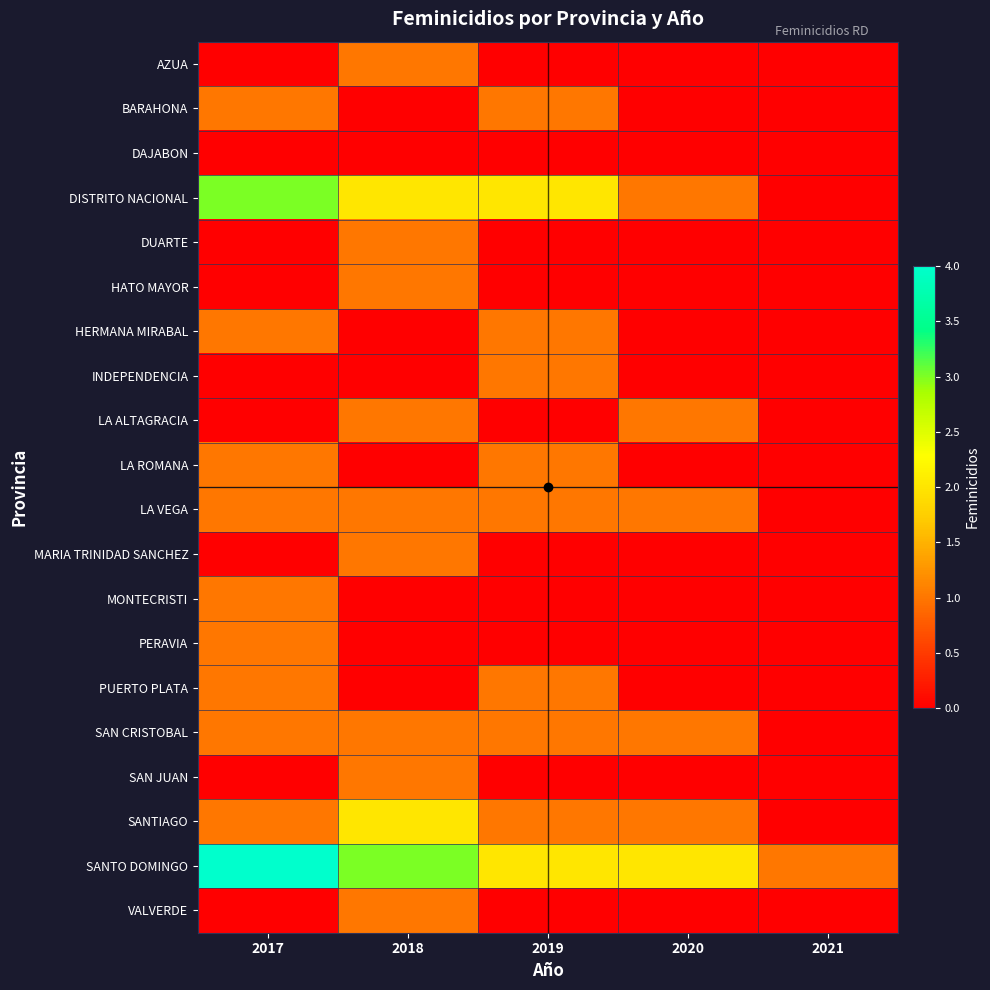

At which category is the sum across all series the highest?

2017